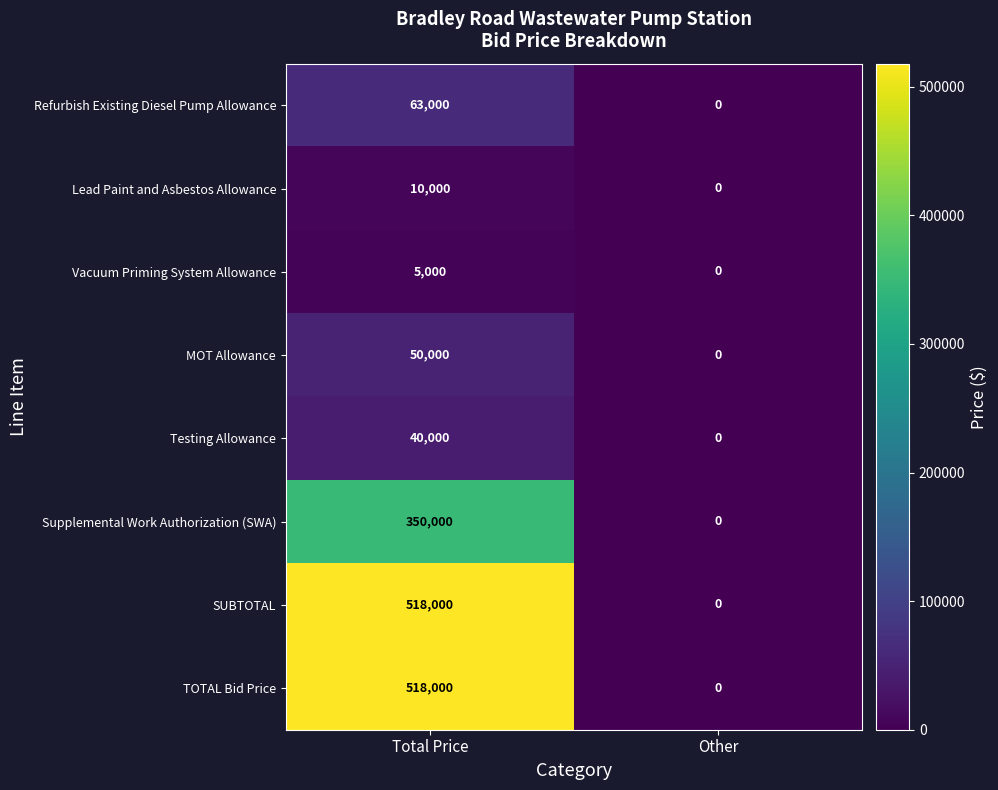

The value of MOT Allowance at Other is -29248. True or false?

False